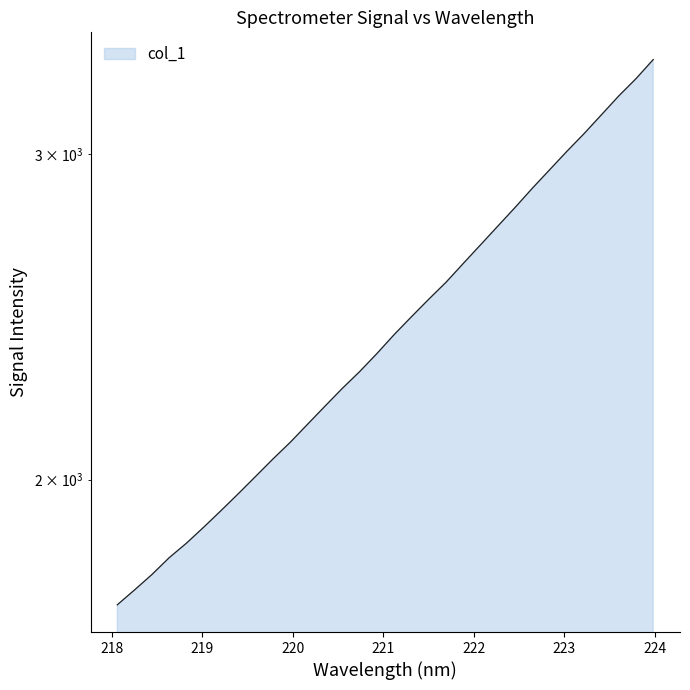

What is the sum of all values?

77723.0